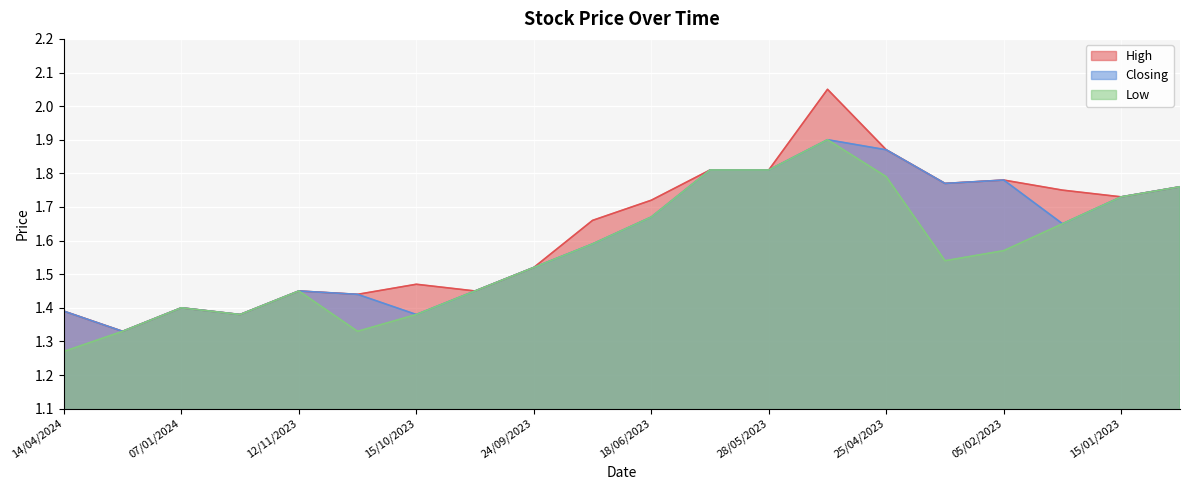

What is the difference between the maximum and minimum values in the Closing series?

0.6